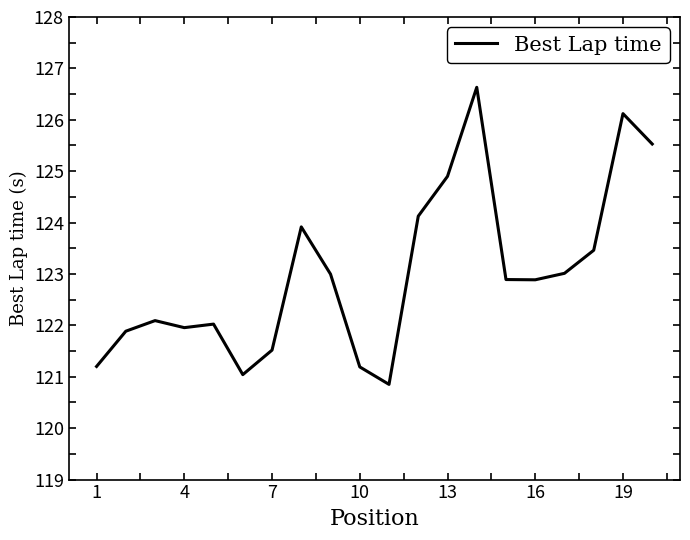

What is the maximum value shown in the chart?

126.6